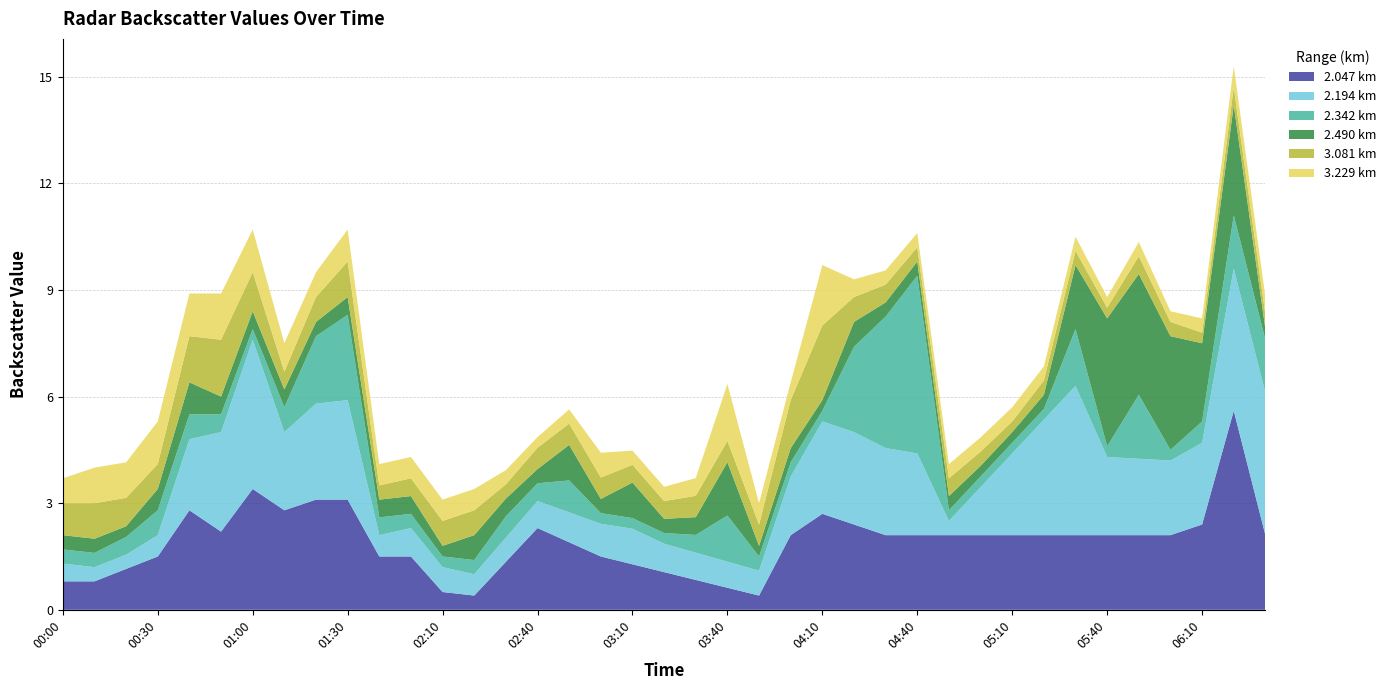

What is the maximum value for 2.047 km?

5.6